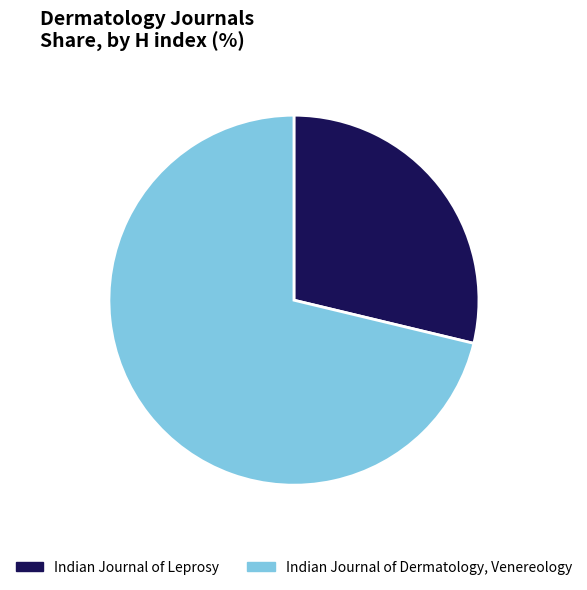

Between Indian Journal of Dermatology, Venereology and Indian Journal of Leprosy, which is larger?

Indian Journal of Dermatology, Venereology